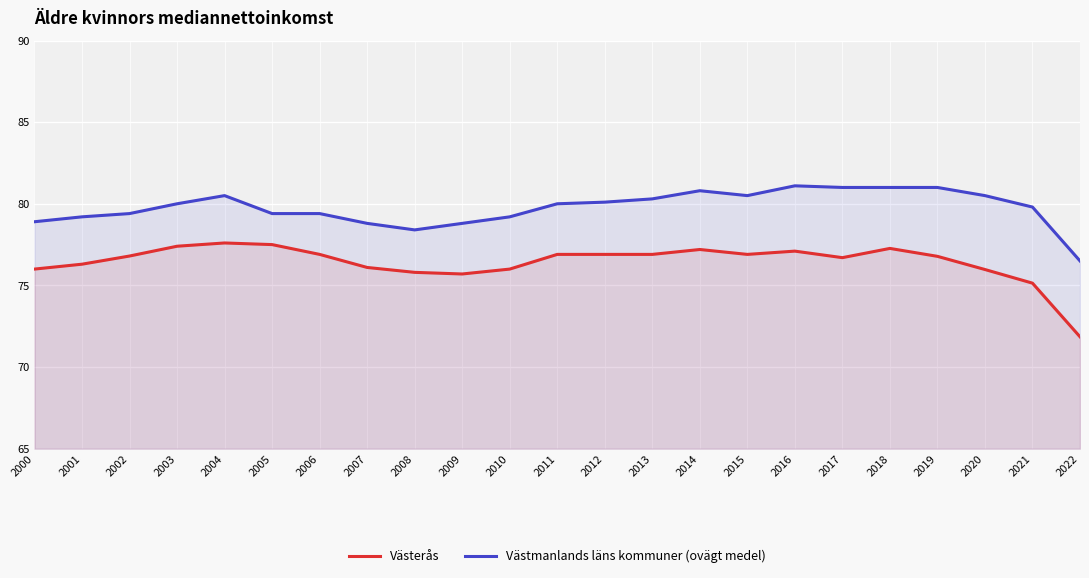

At how many categories does at least one series exceed 77?

22